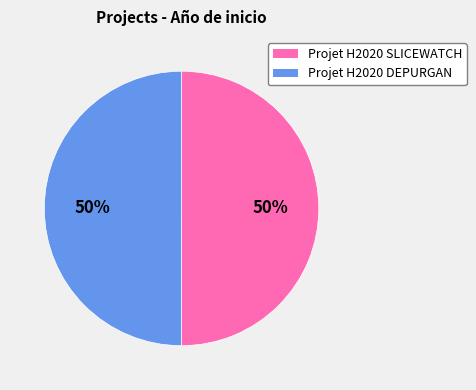

What is the ratio of the value at Projet H2020 SLICEWATCH to the value at Projet H2020 DEPURGAN?

1.0